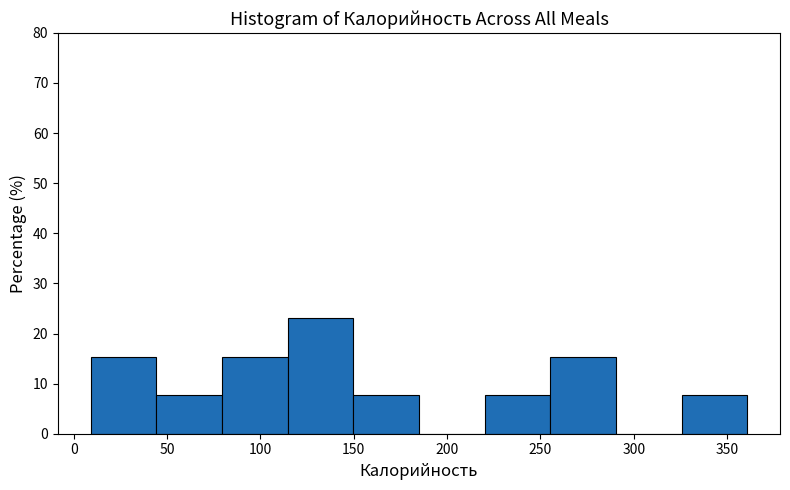

Over which range of the x-axis is the bar tallest?

115 to 150